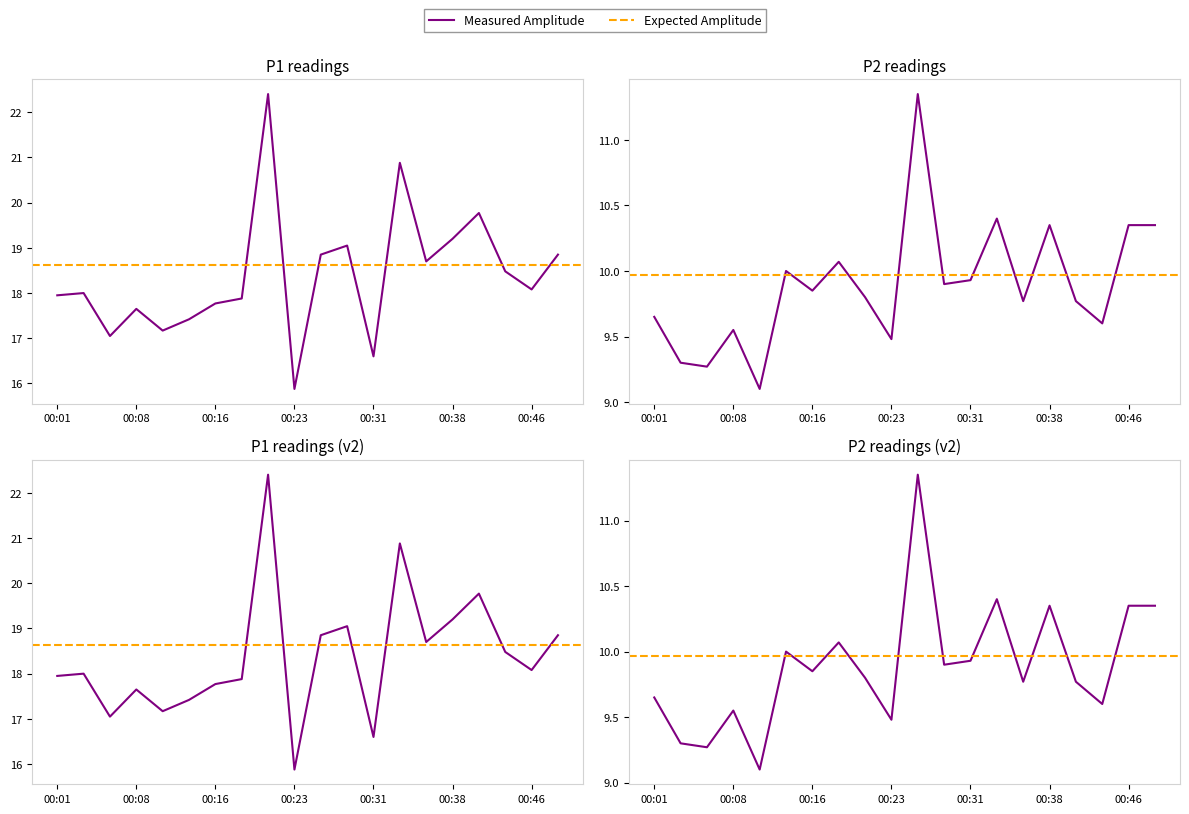

Reading left to right, transcribe all the data shown in this chart.

P1: 17.9	18.0	17.1	17.6	17.2	17.4	17.8	17.9	22.4	15.9	18.9	19.1	16.6	20.9	18.7	19.2	19.8	18.5	18.1	18.9
P2: 9.7	9.3	9.3	9.6	9.1	10.0	9.8	10.1	9.8	9.5	11.3	9.9	9.9	10.4	9.8	10.3	9.8	9.6	10.3	10.3